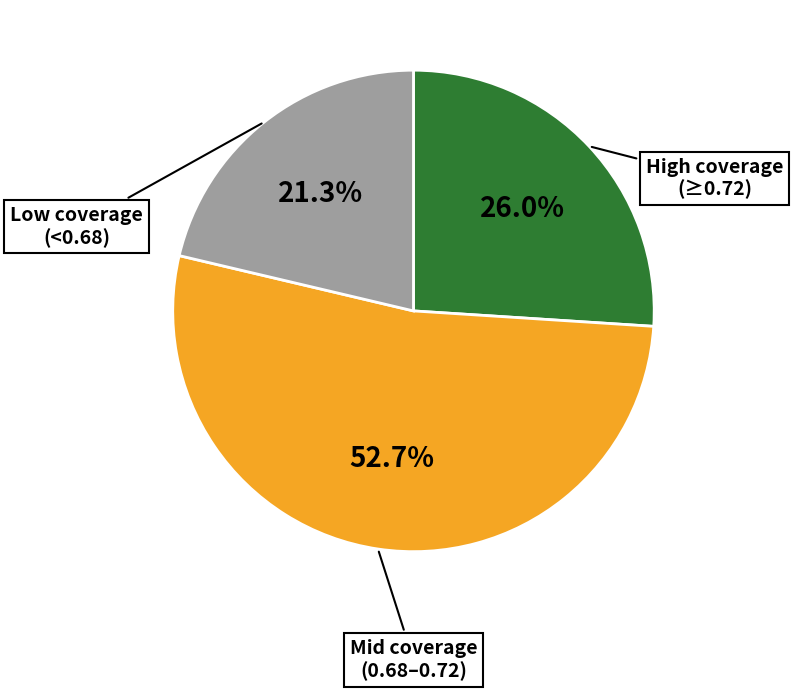

Is there any slice that represents more than half of the pie?

Yes